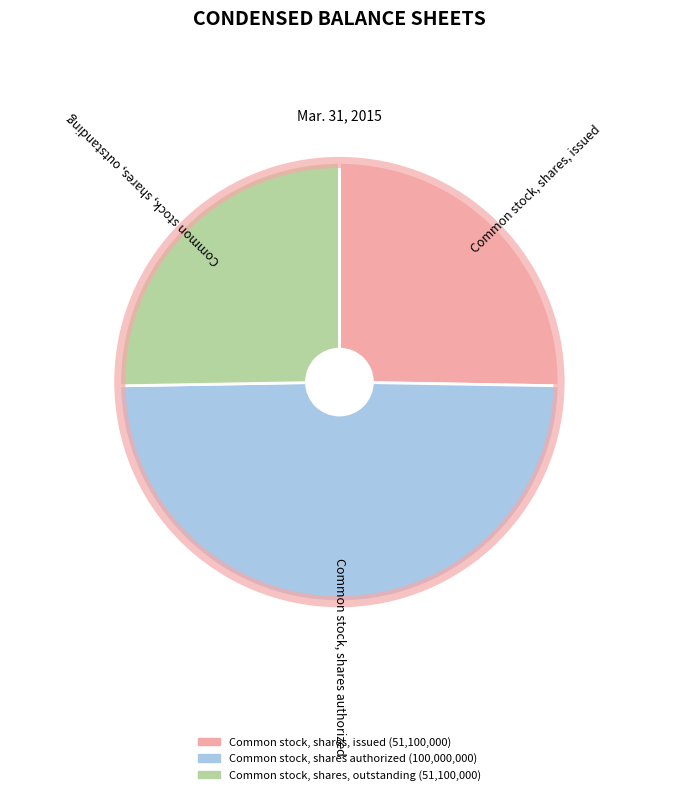

Is there a majority slice in this chart?

No